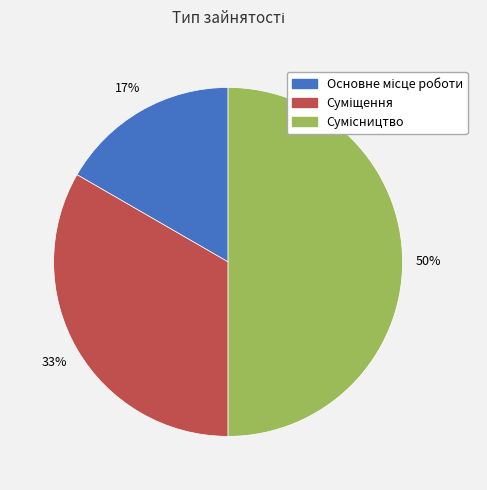

To the nearest percent, what is the difference between the largest and smallest slice percentages?

33%